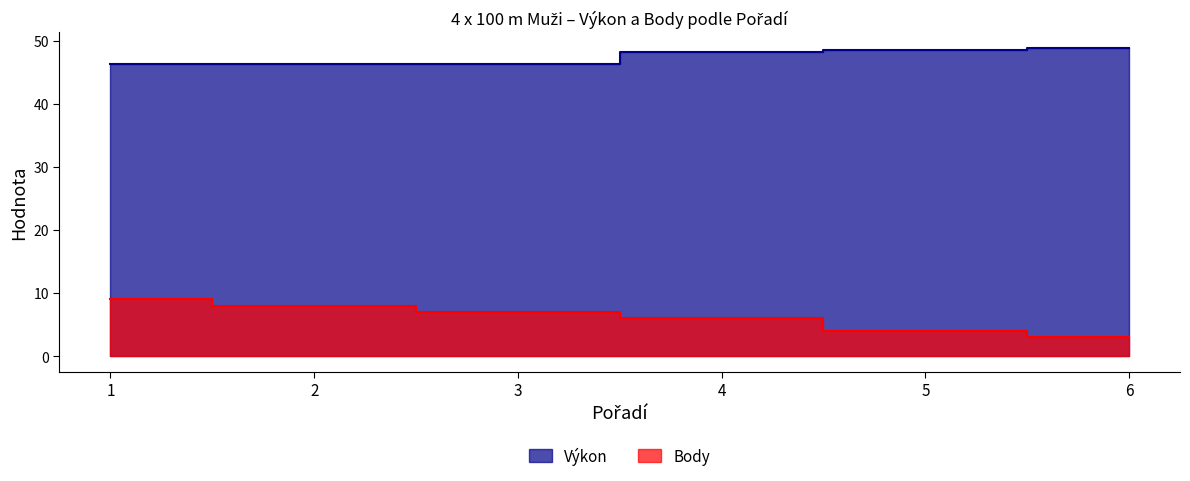

What is the sum of the Body values at 2 and 4?

14.0